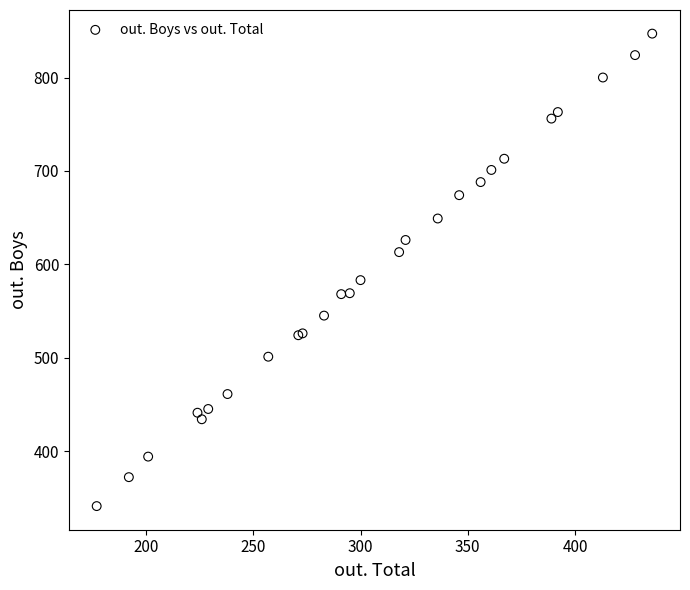

What Y value in the scatter plot is closest to 594?

583